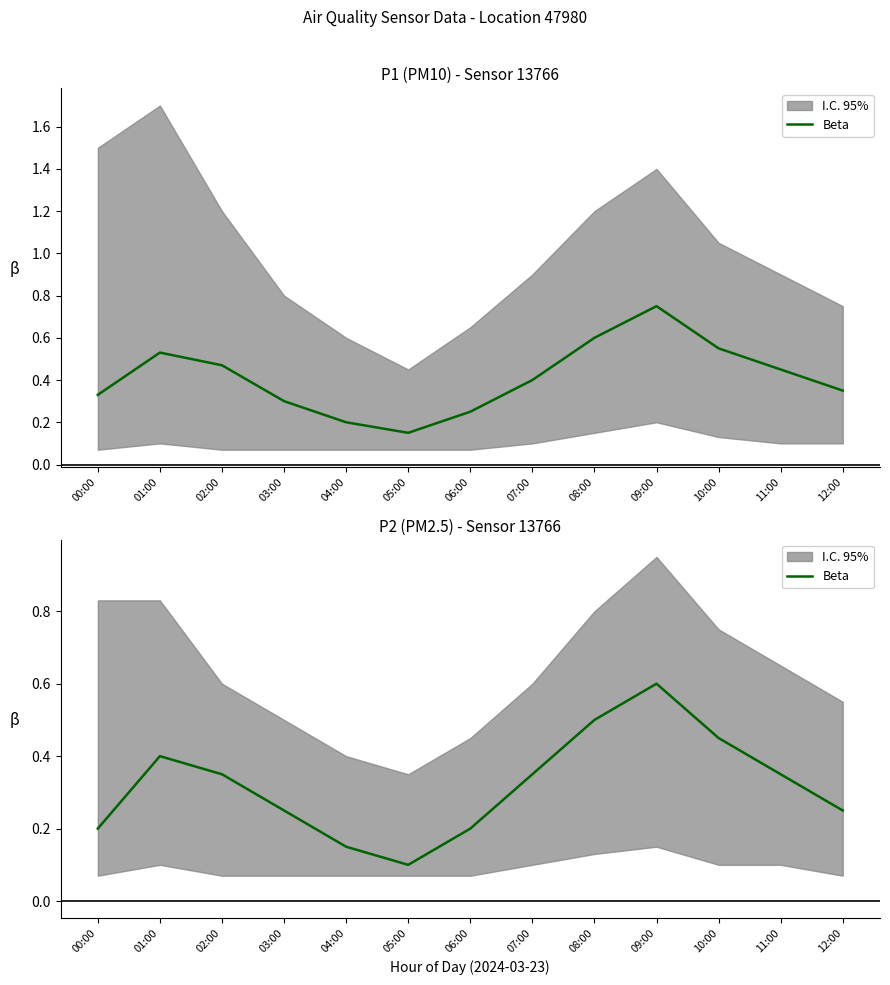

What is the sum of the values at 00:00 and 09:00?

0.8